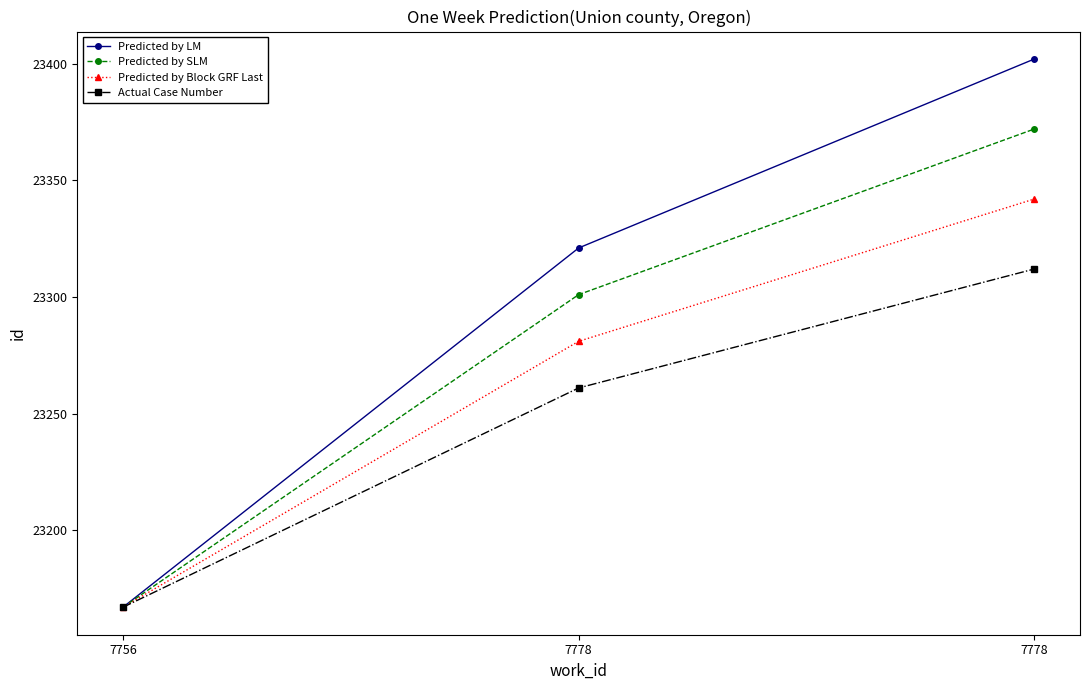

How many Predicted by Block GRF Last values are between 23167 and 23342?

3